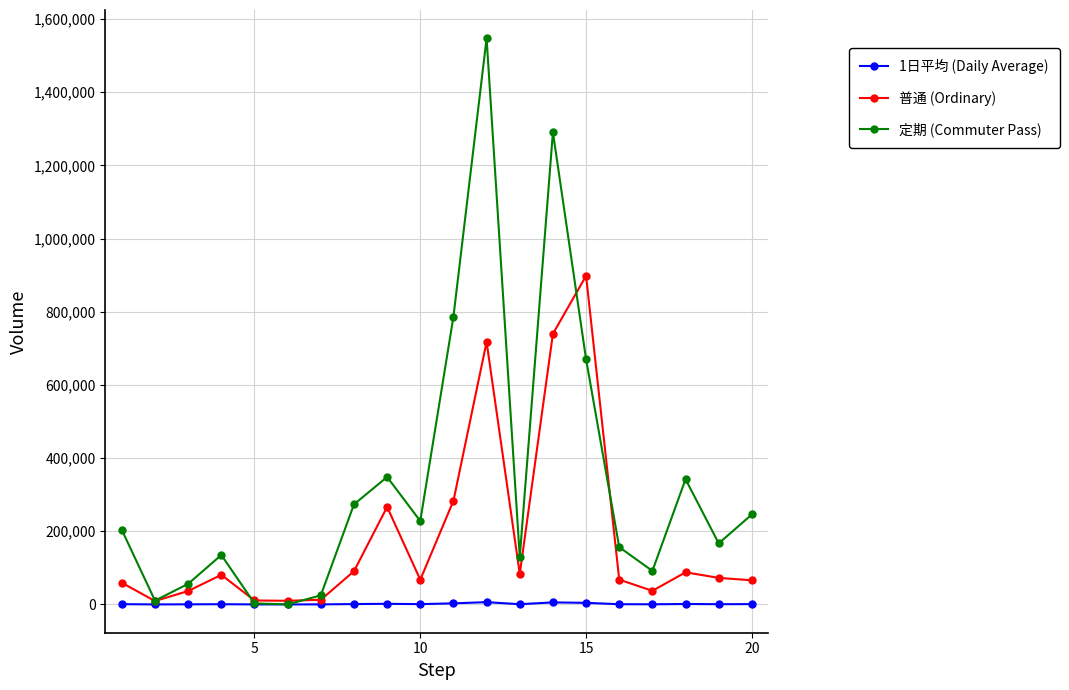

What is the difference between the maximum and minimum values in the 普通 (Ordinary) series?

888788